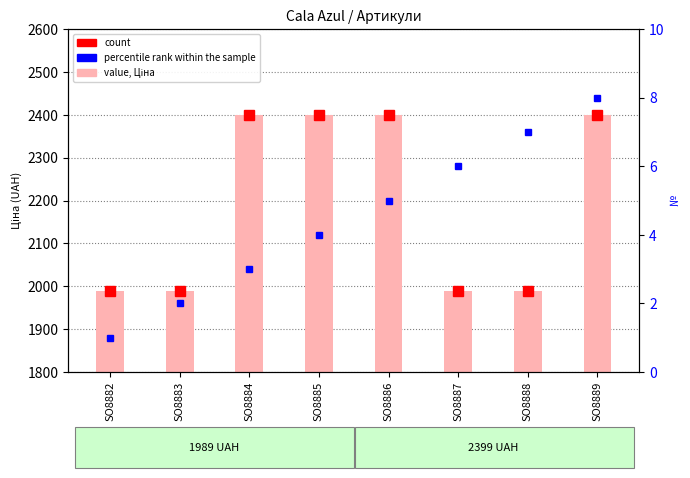

How many bars are there in total?

8